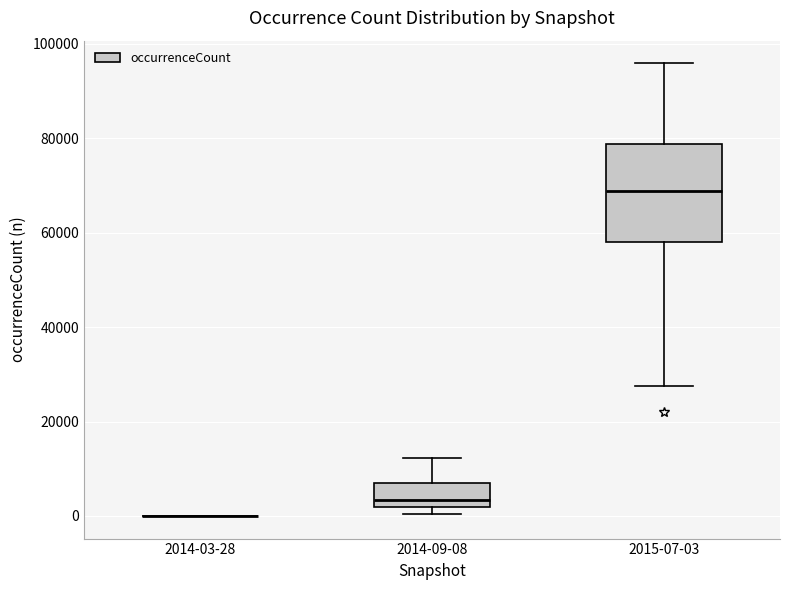

Where is the upper edge of the box for 2014-09-08 on the y-axis? The values are not printed on the chart, so give them approximately, as read against the axis.

8000